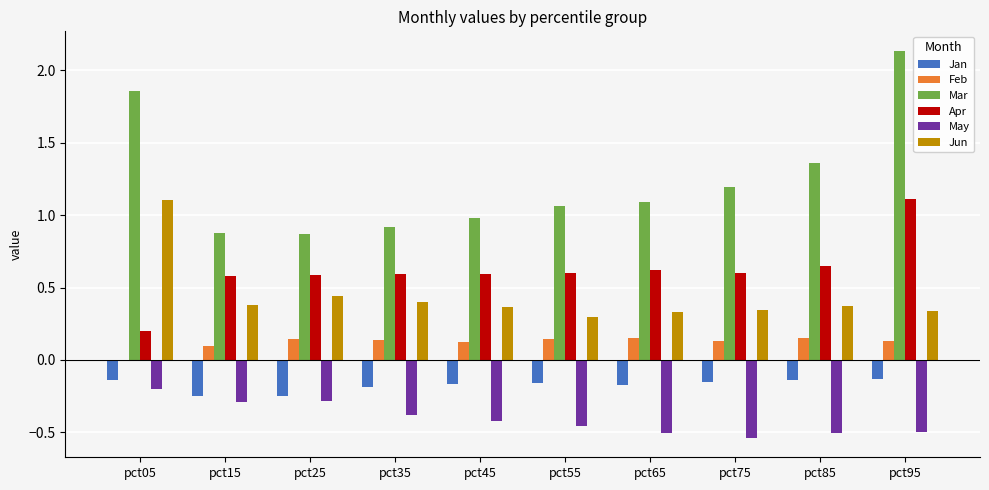

At which category is the sum across all series the highest?

pct95